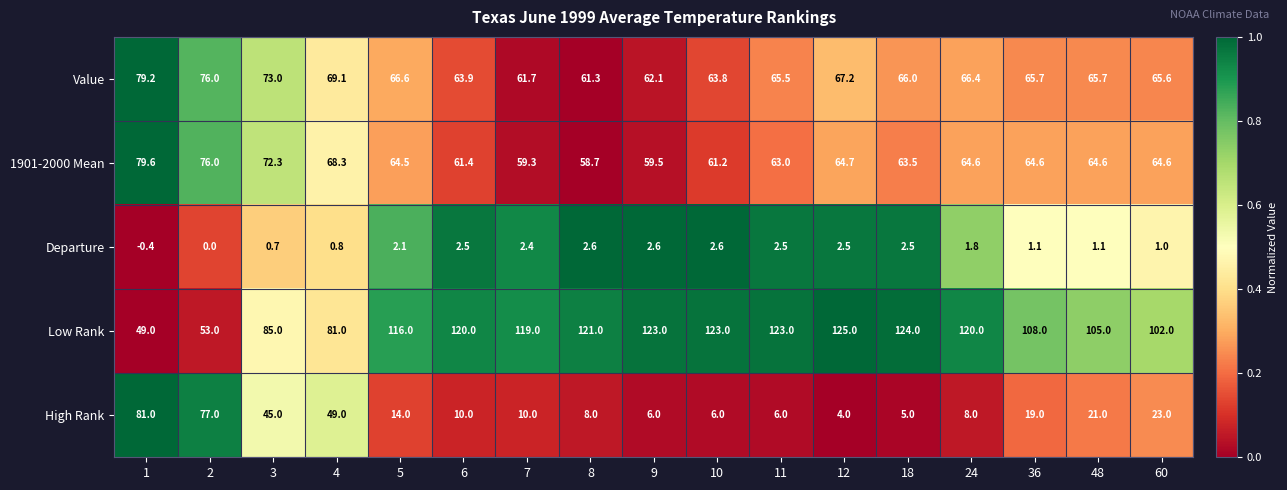

How many values in the 1901-2000 Mean series are below 64?

7